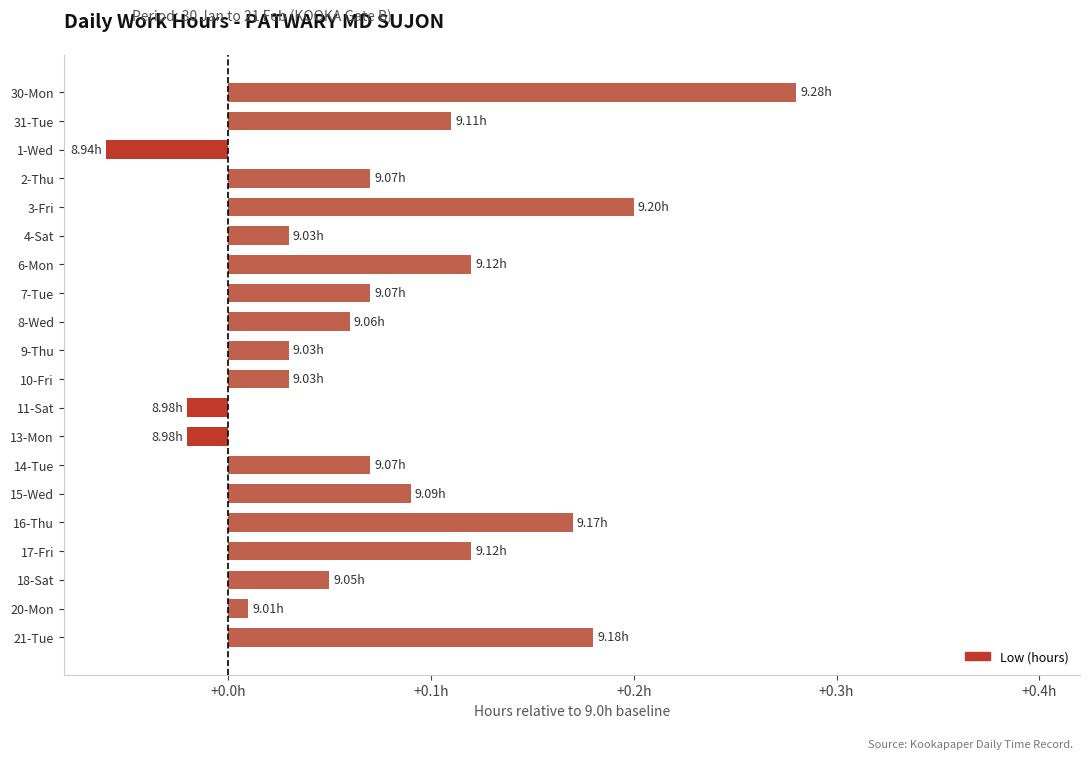

Are the bars horizontal?

Yes